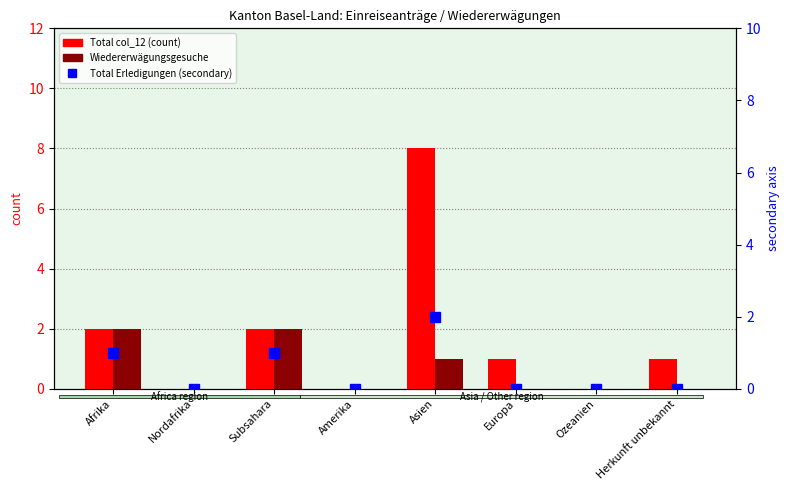

How many distinct data groups are displayed?

3